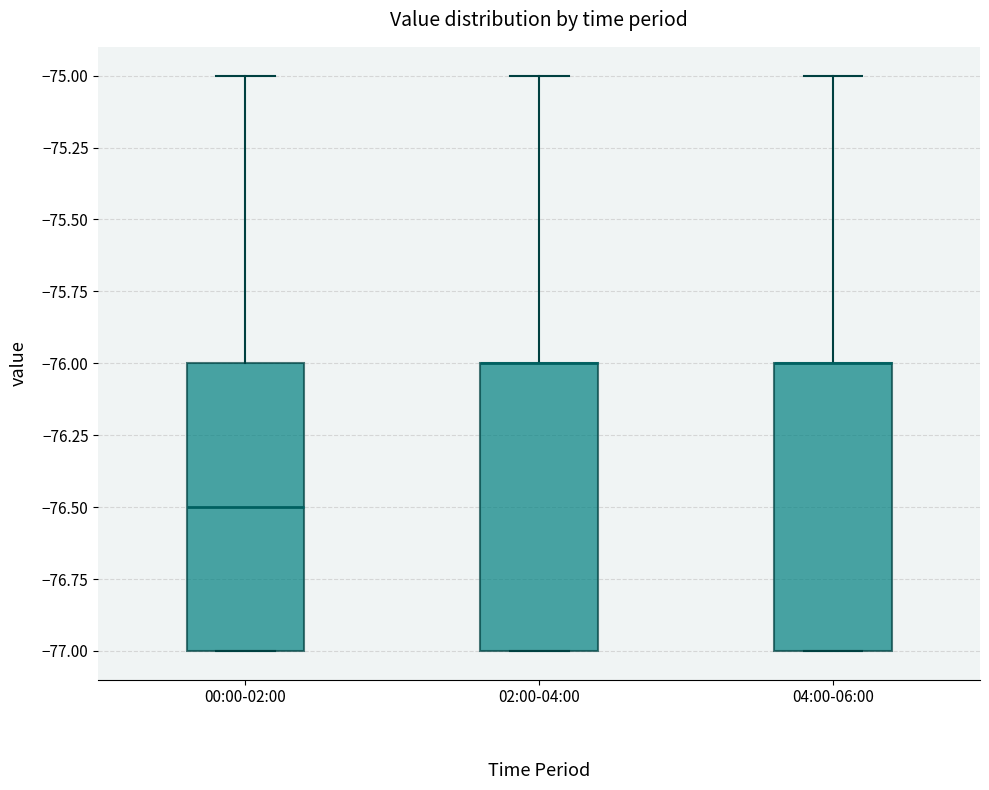

Where does the upper whisker of the box for 04:00-06:00 end on the y-axis? The values are not printed on the chart, so give them approximately, as read against the axis.

-75.0